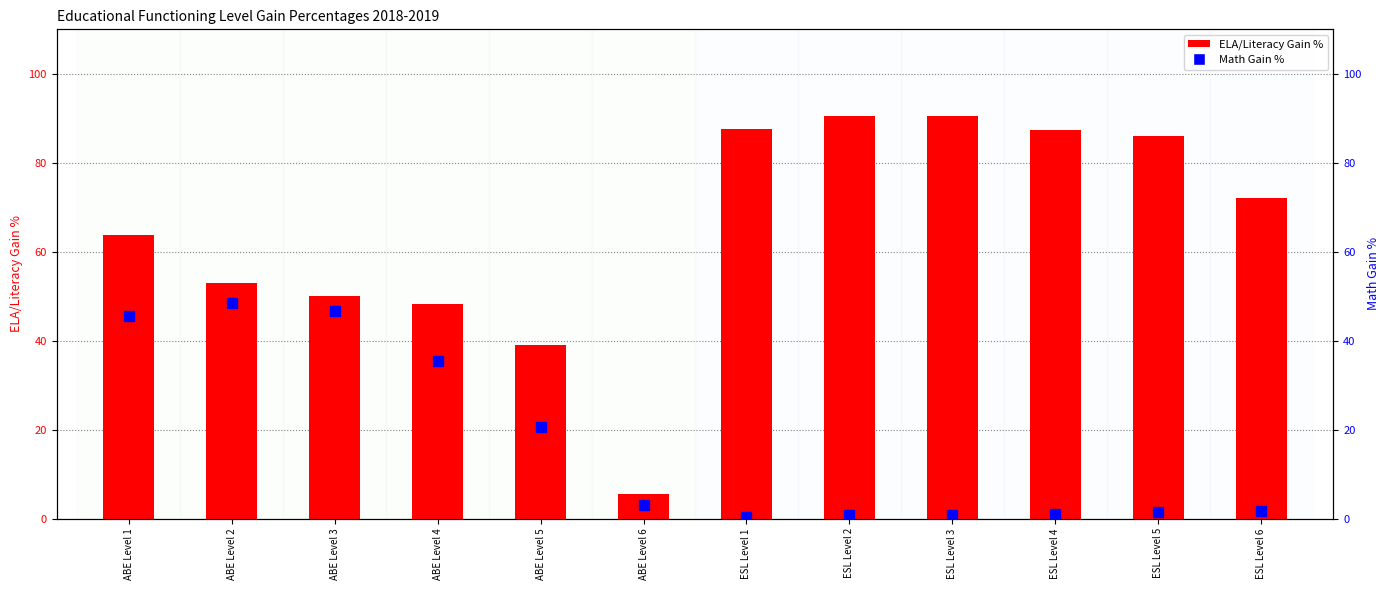

What is the label of the 7th bar from the right?

ABE Level 6